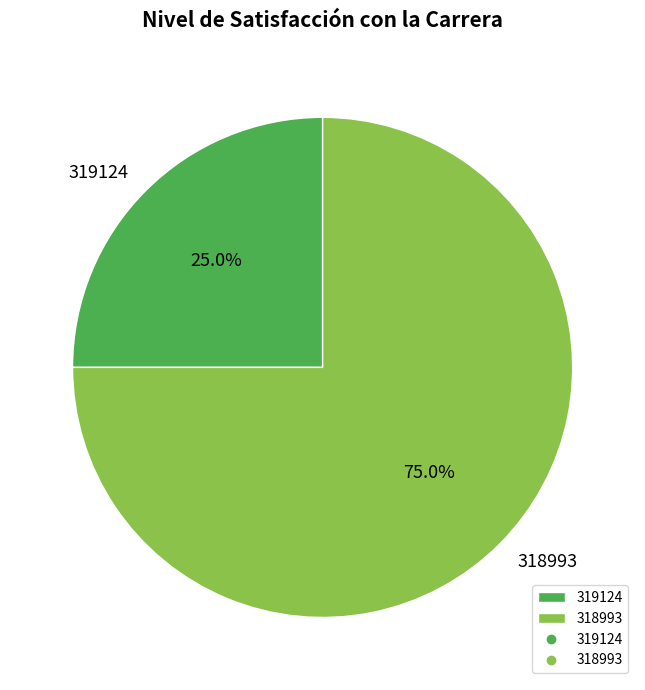

Which category has the smallest portion of the pie?

319124